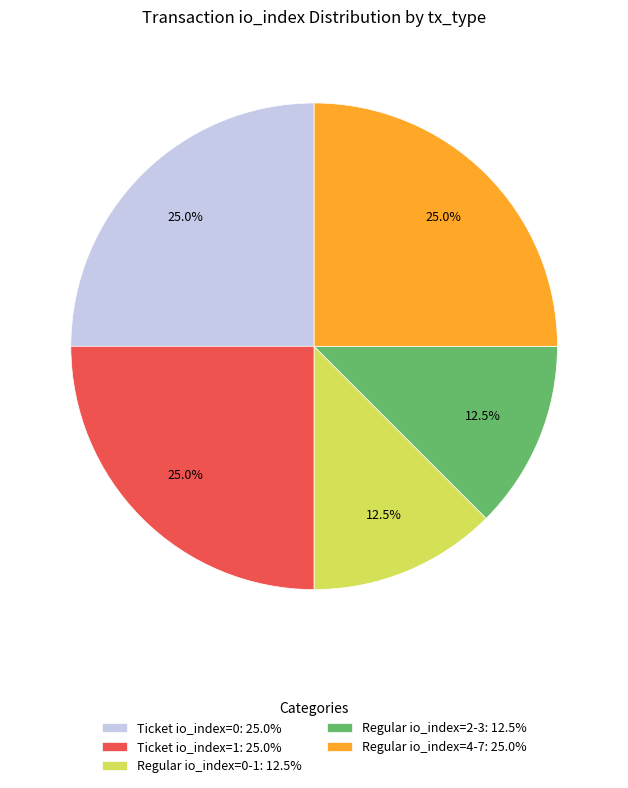

Do Ticket io_index=0: 25.0% and Regular io_index=2-3: 12.5% together represent more than half of the pie?

No